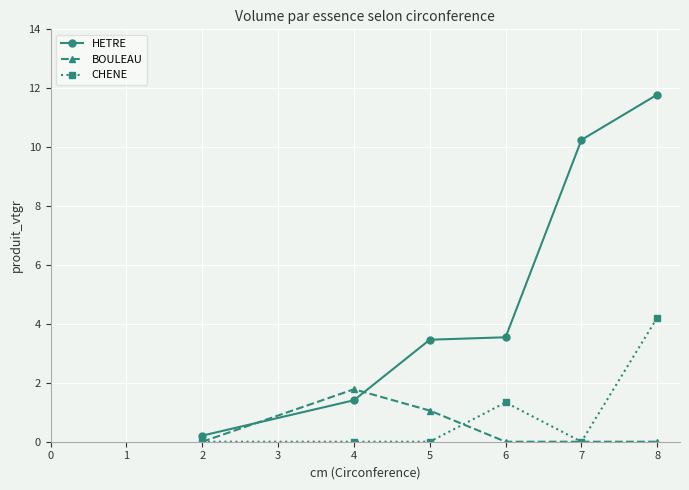

Count the number of categories in the chart.

6